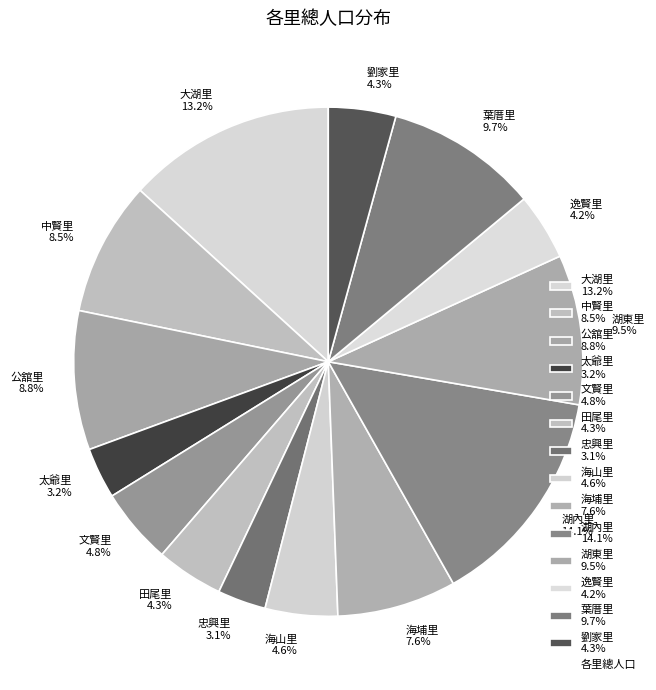

Does 大湖里 13.2% represent more than half of the total?

No